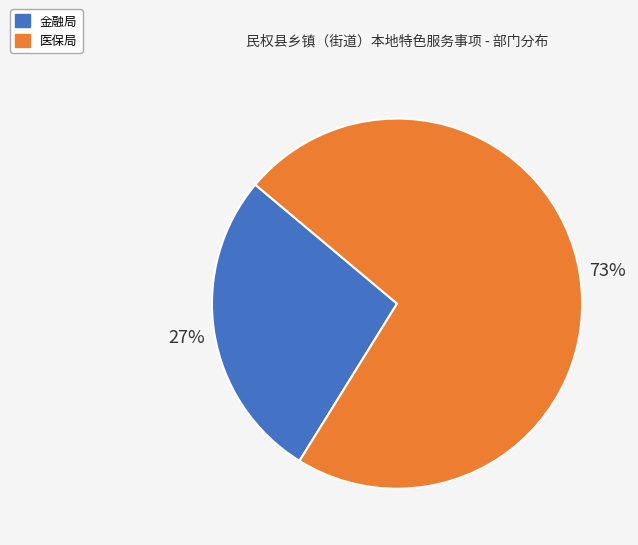

Combined, do 金融局 and 医保局 account for over 50%?

Yes